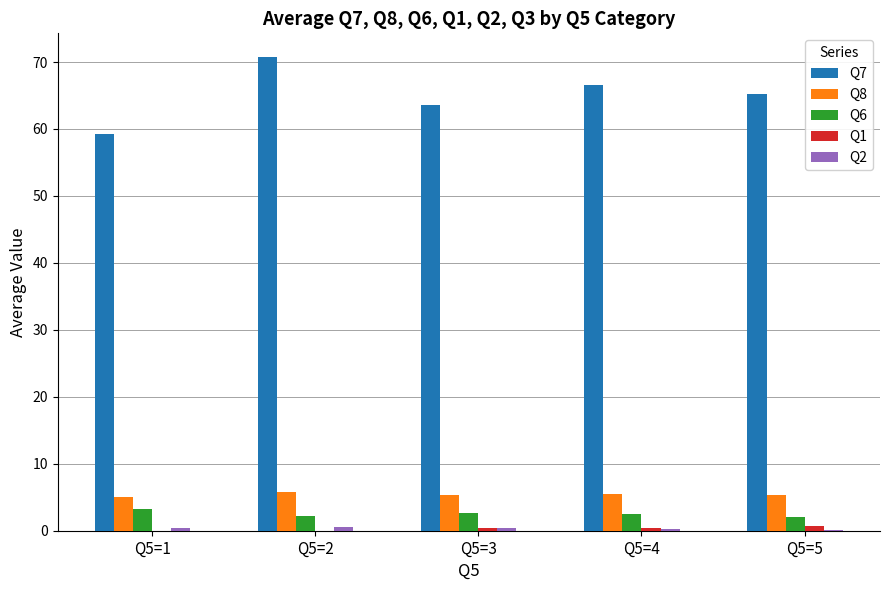

What is the maximum value shown in the chart?

70.8